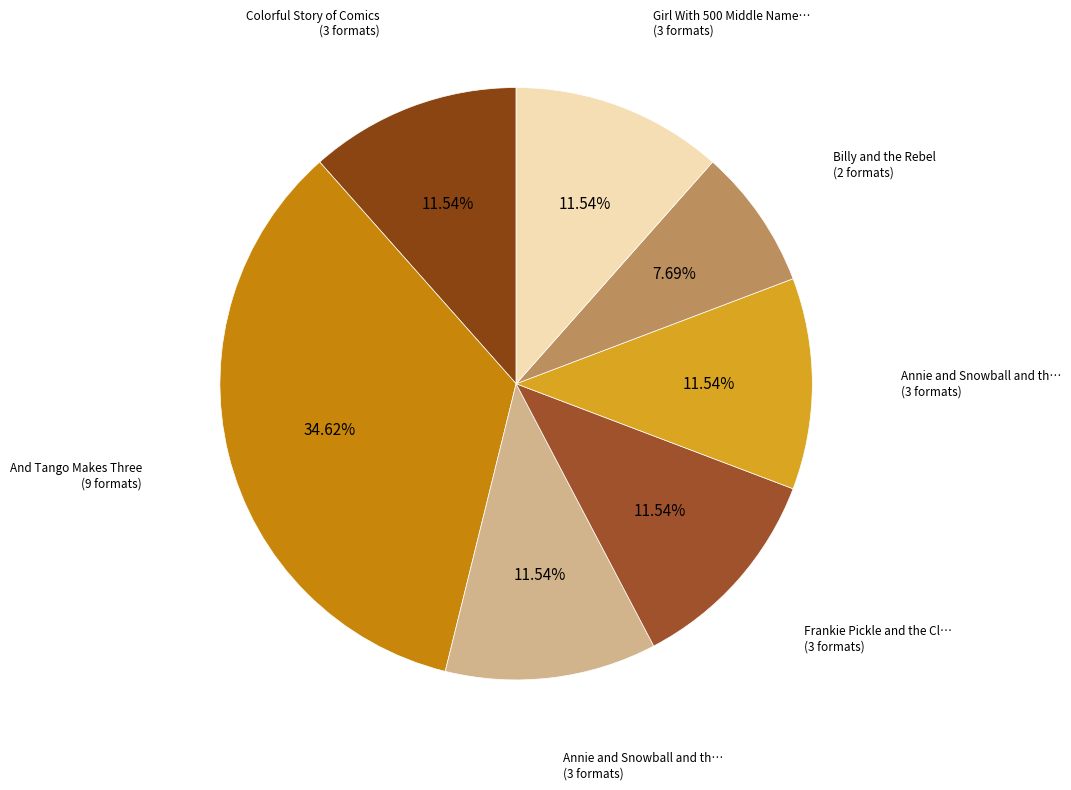

How many segments does this pie chart have?

7